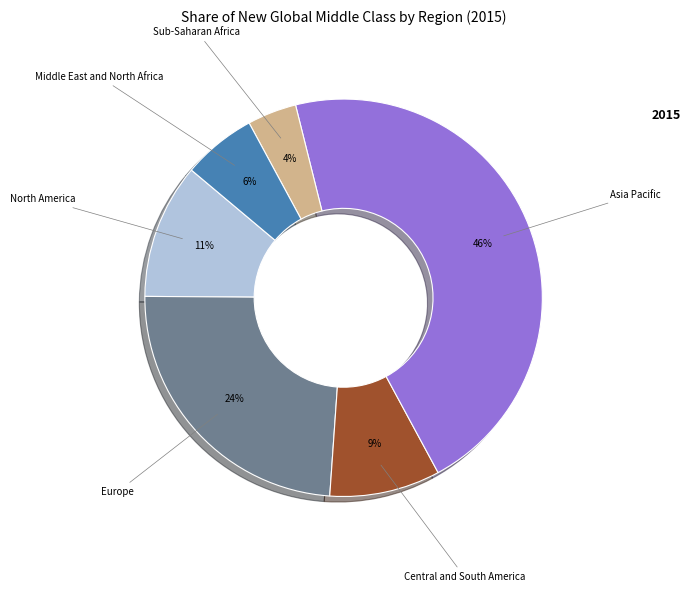

Does any single category account for the majority?

No